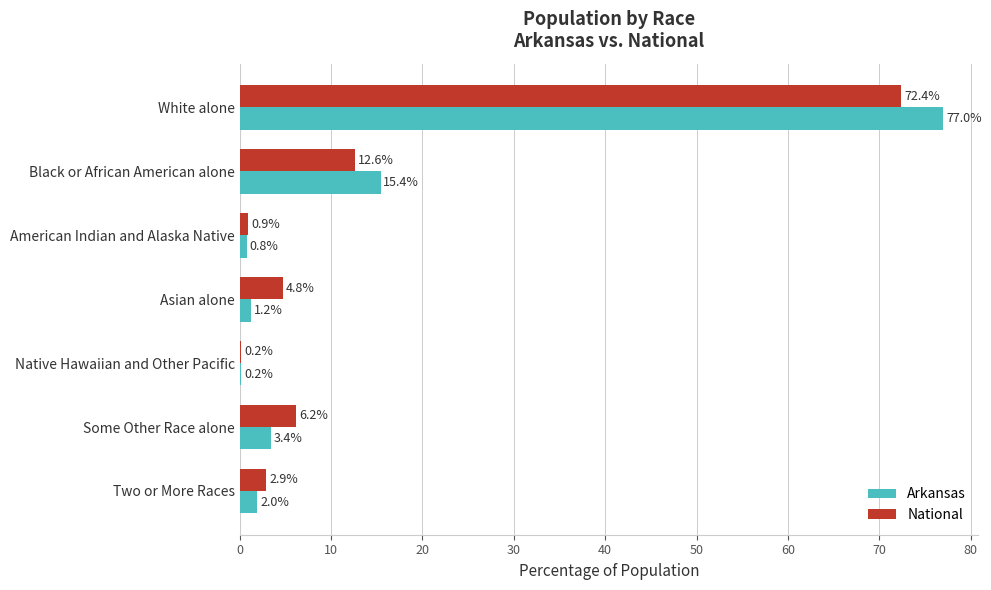

How many data points in National are above 4?

4